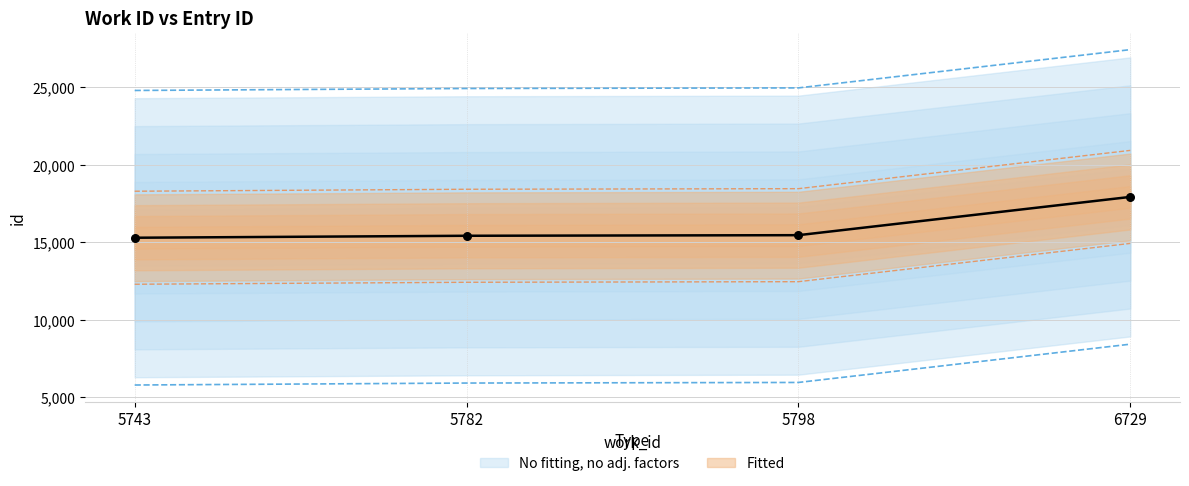

Between 5798 and 5782, which is larger?

5798